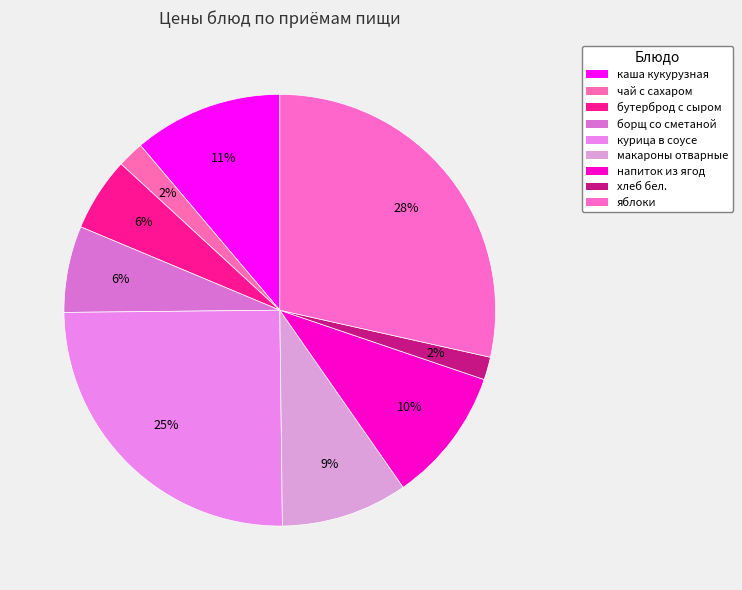

Rank the categories by value from lowest to highest.

хлеб бел., чай с сахаром, бутерброд с сыром, борщ со сметаной, макароны отварные, напиток из ягод, каша кукурузная, курица в соусе, яблоки